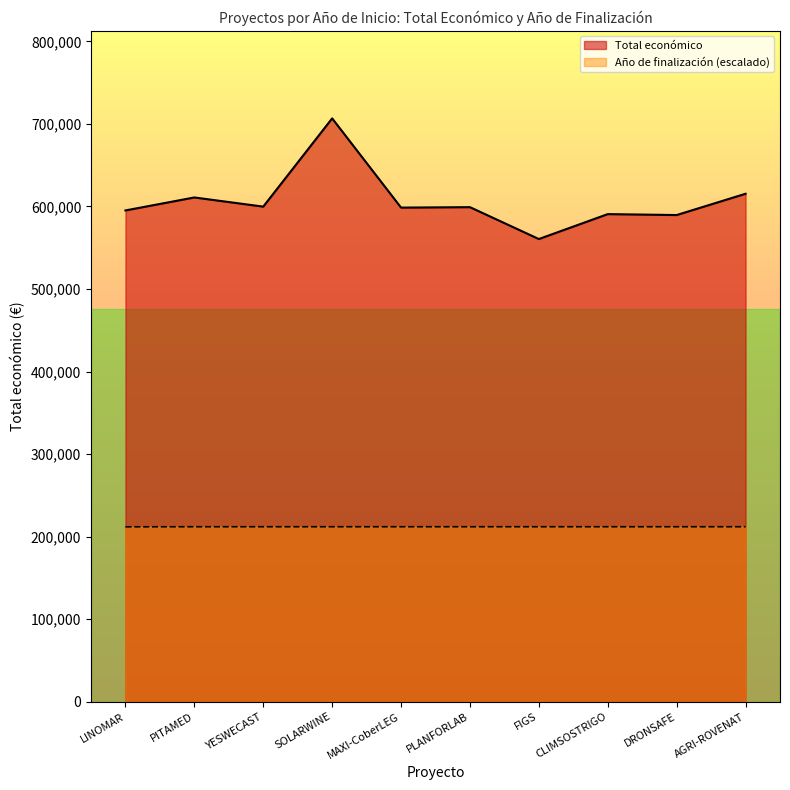

What is the value of the Total económico point at the 8th from the left?

590712.0